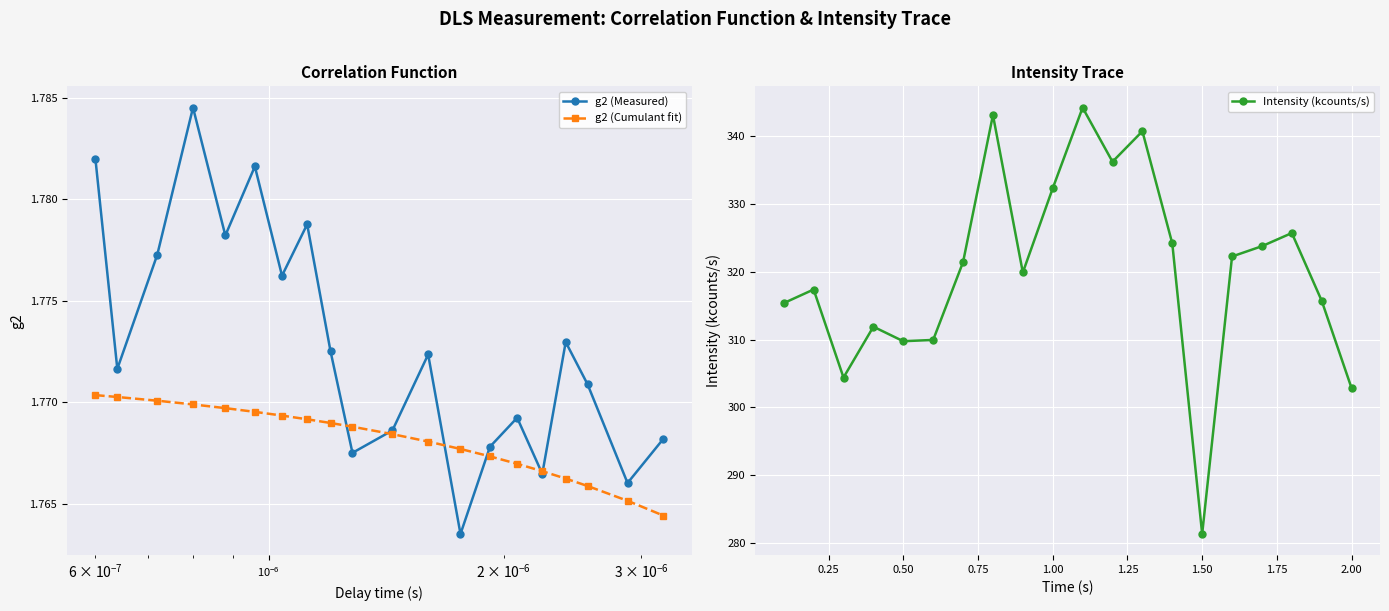

Count the g2 (Measured) values in the range 1 to 2.

20